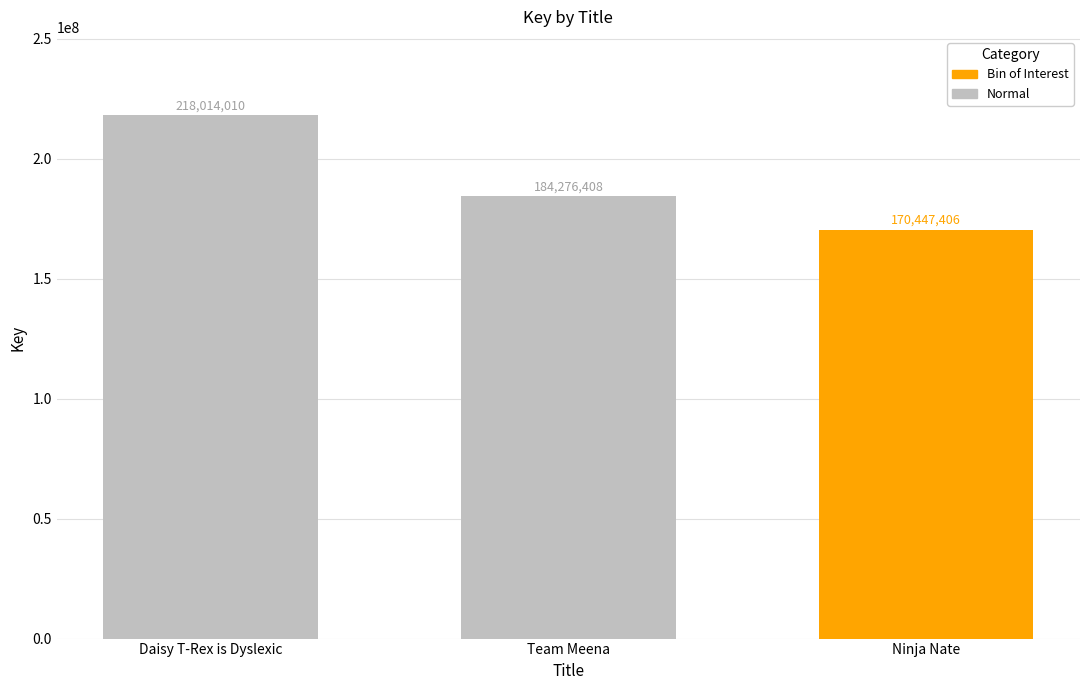

What value does the data have at Daisy T-Rex is Dyslexic, to the nearest 10?

218014010